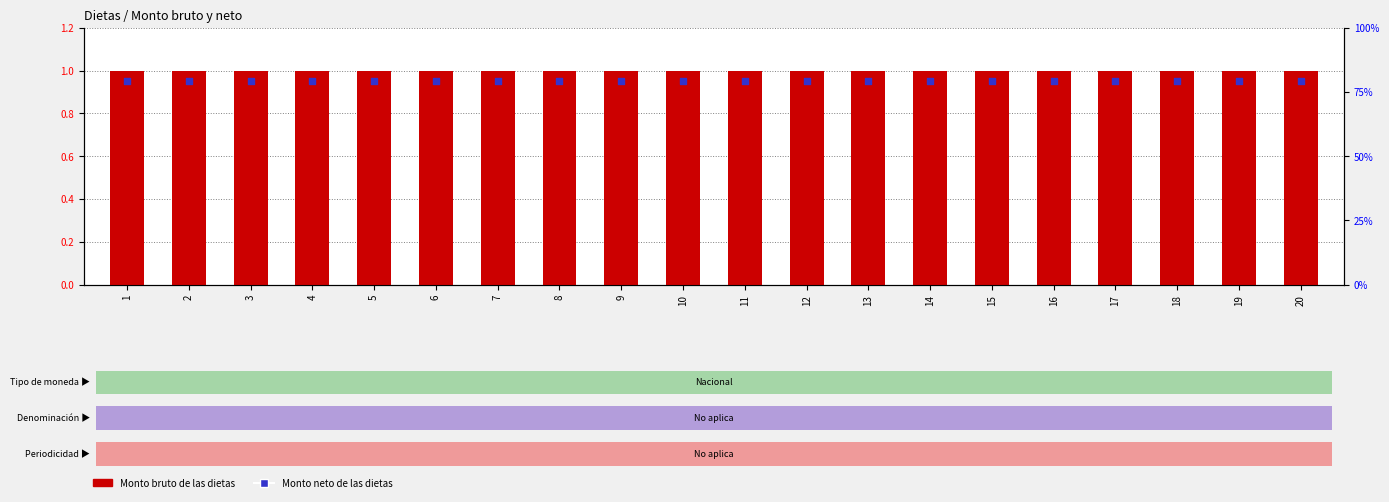

At which category is the sum across all series the highest?

1